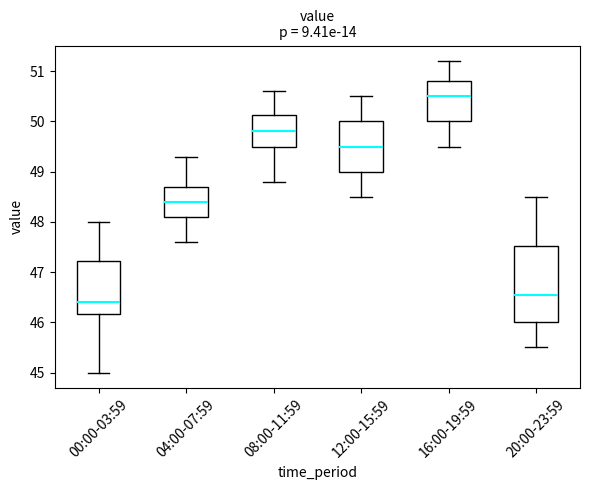

Comparing the boxes themselves (not the whiskers), which one is the tallest?

20:00-23:59